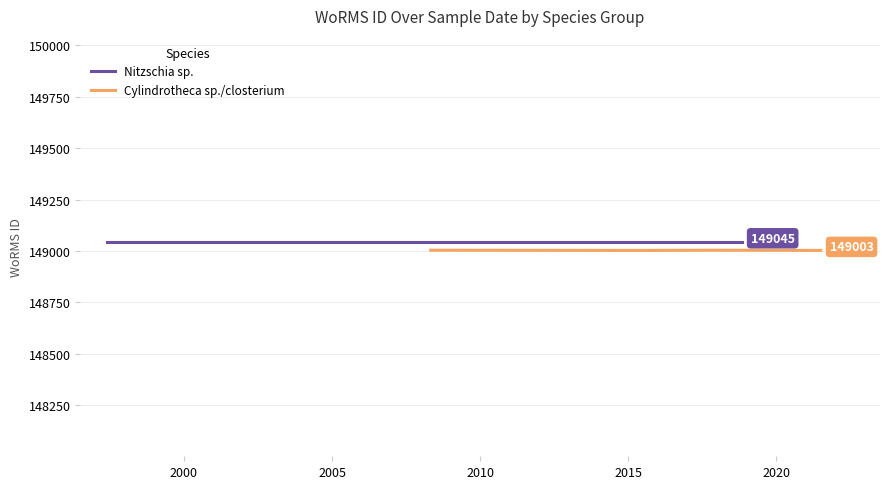

True or false: there are more than 1 points higher than both neighbors.

False